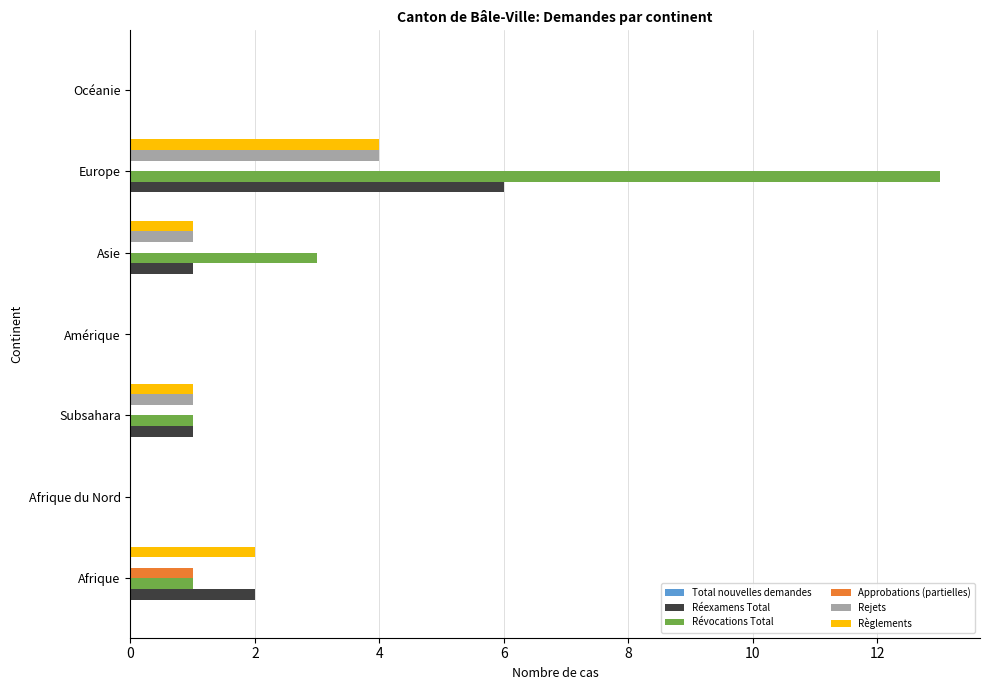

At which category is the sum across all series the highest?

Europe